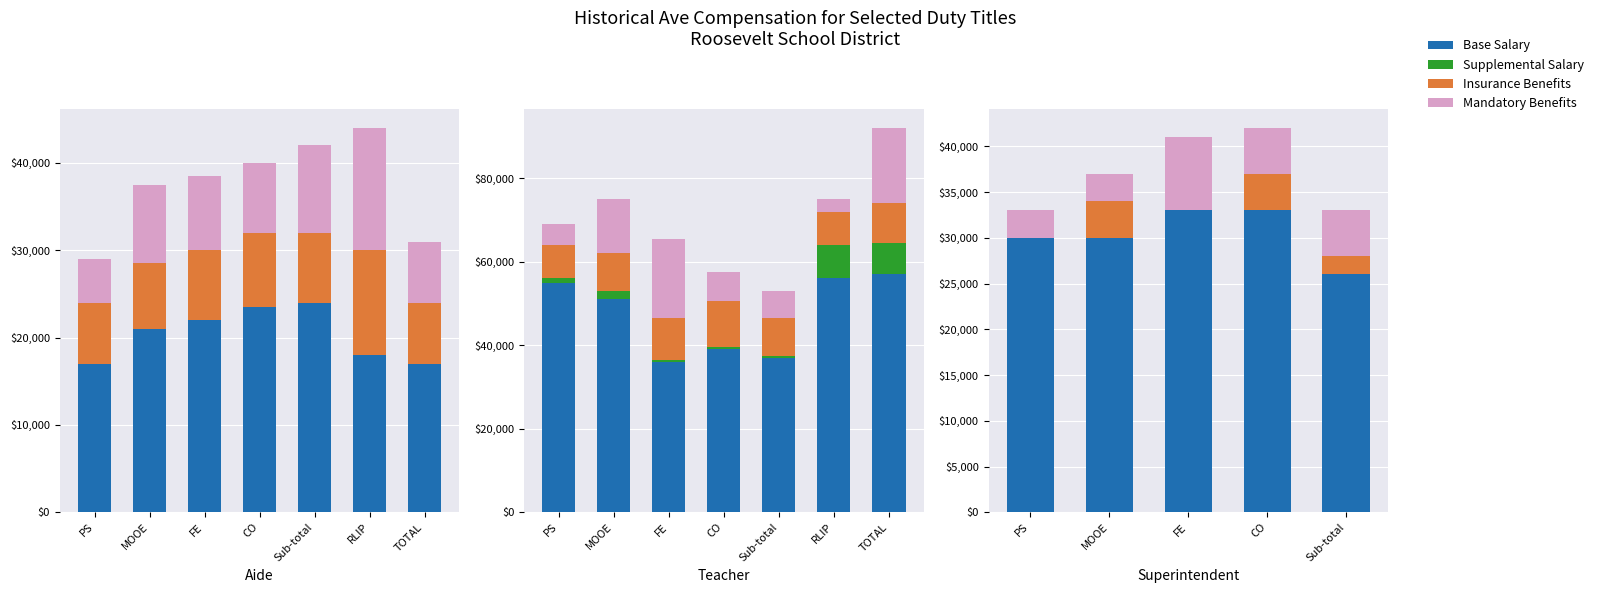

Which series has the largest total across all categories?

Base Salary